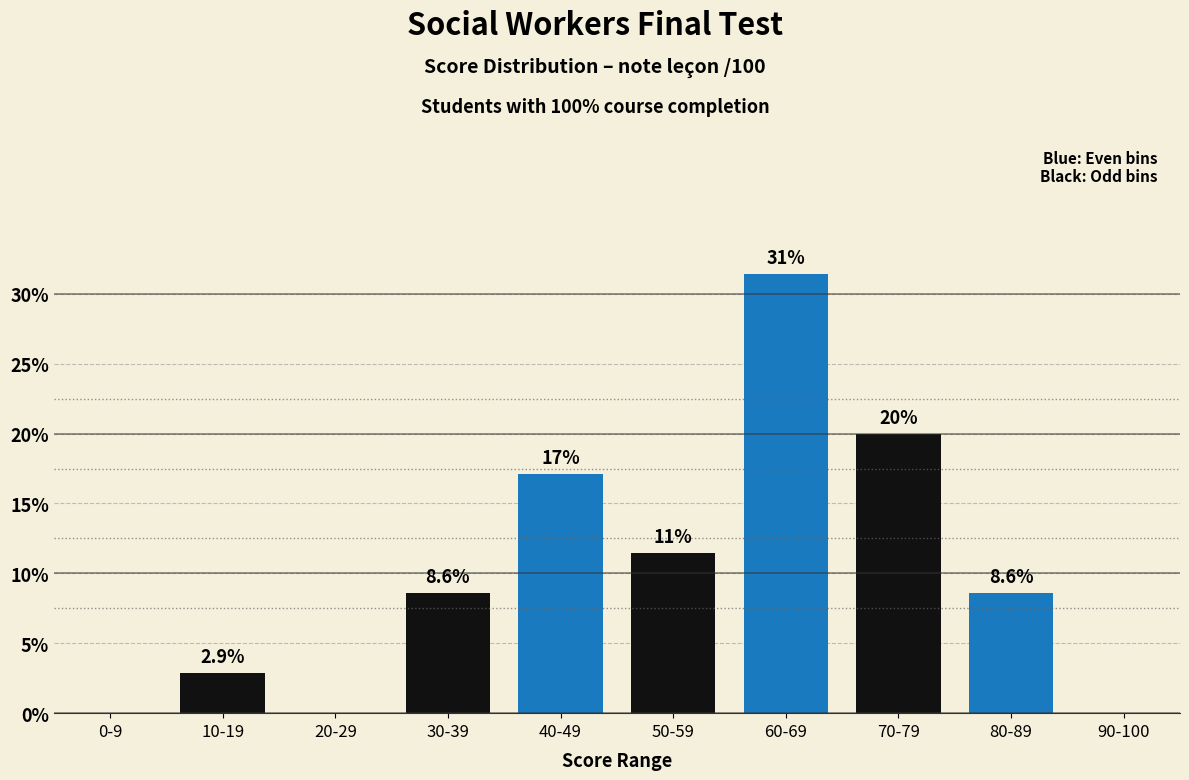

What is the average value?

10.0